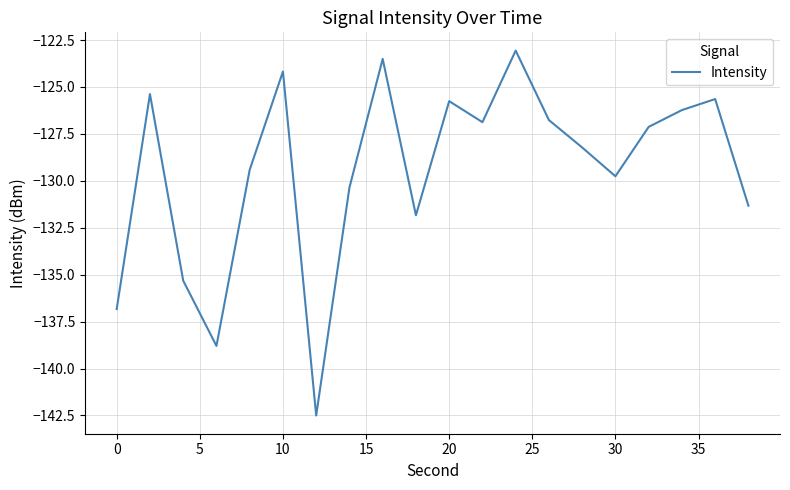

Count the number of values greater than -127.

9